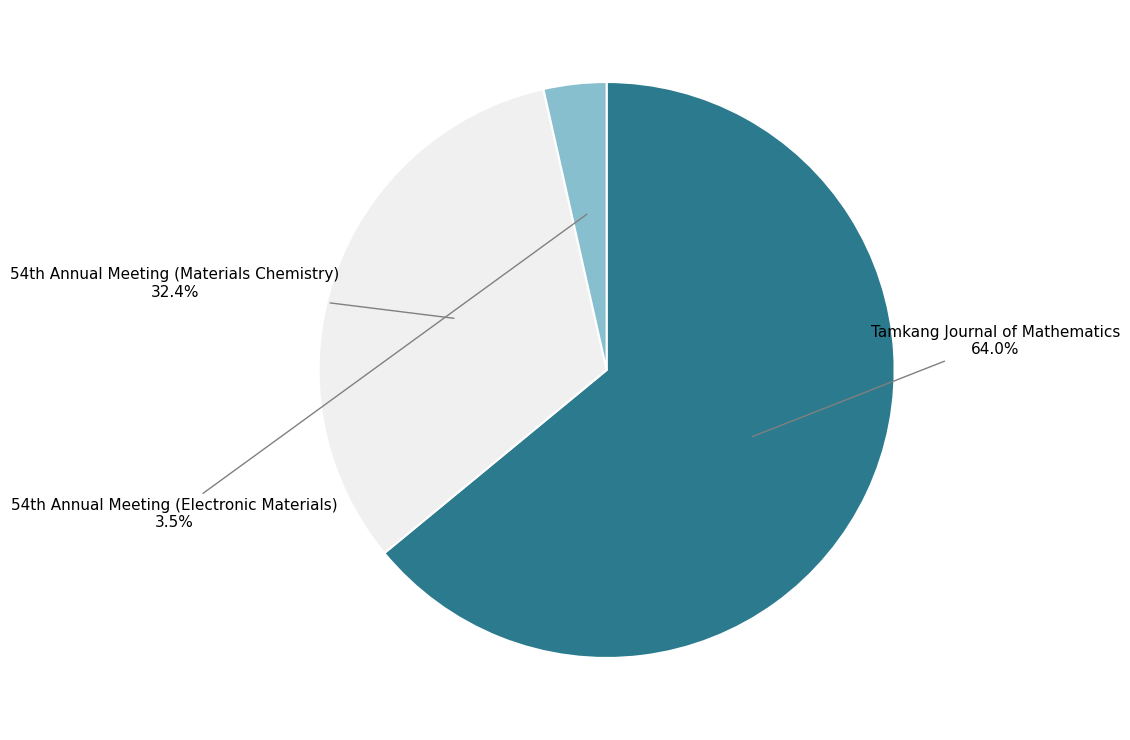

To the nearest percent, what is the difference between the largest and smallest slice percentages?

61%